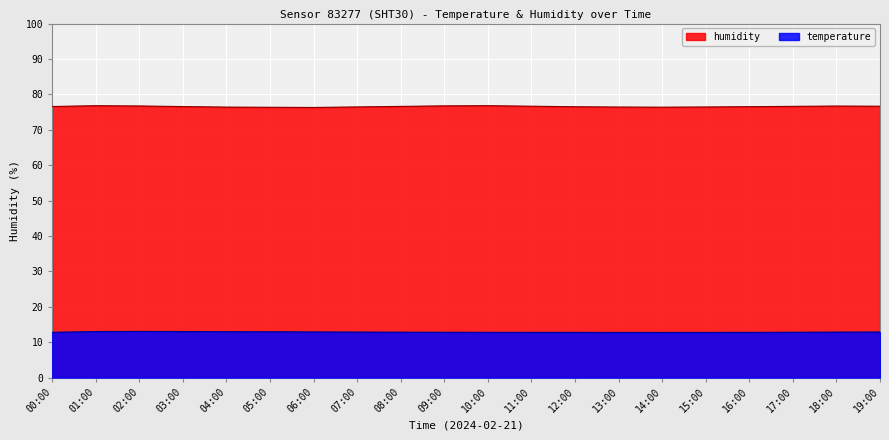

True or false: humidity has more than 2 points higher than both neighbors.

True